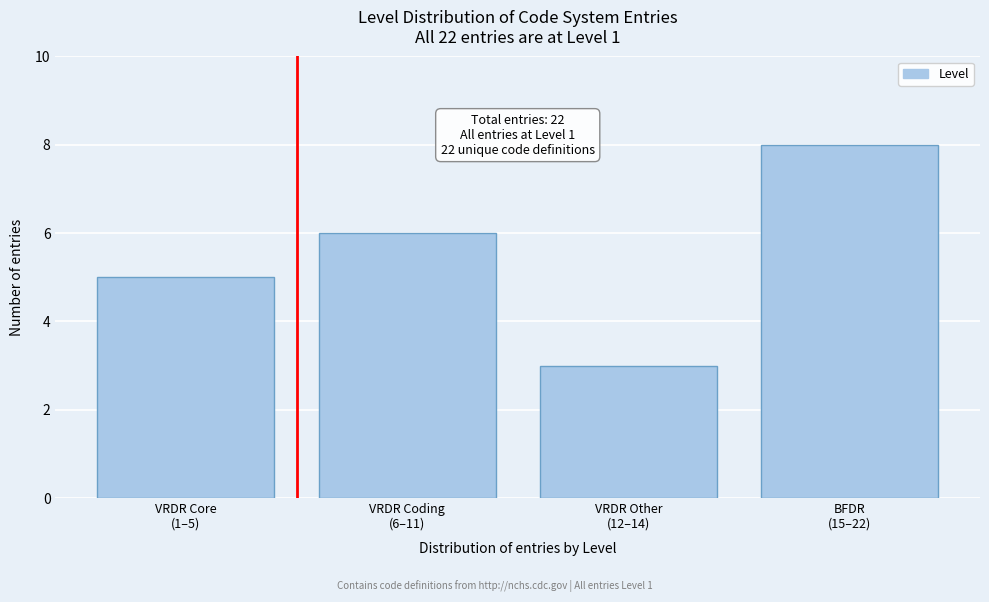

Reading left to right, transcribe all the data shown in this chart.

5	6	3	8